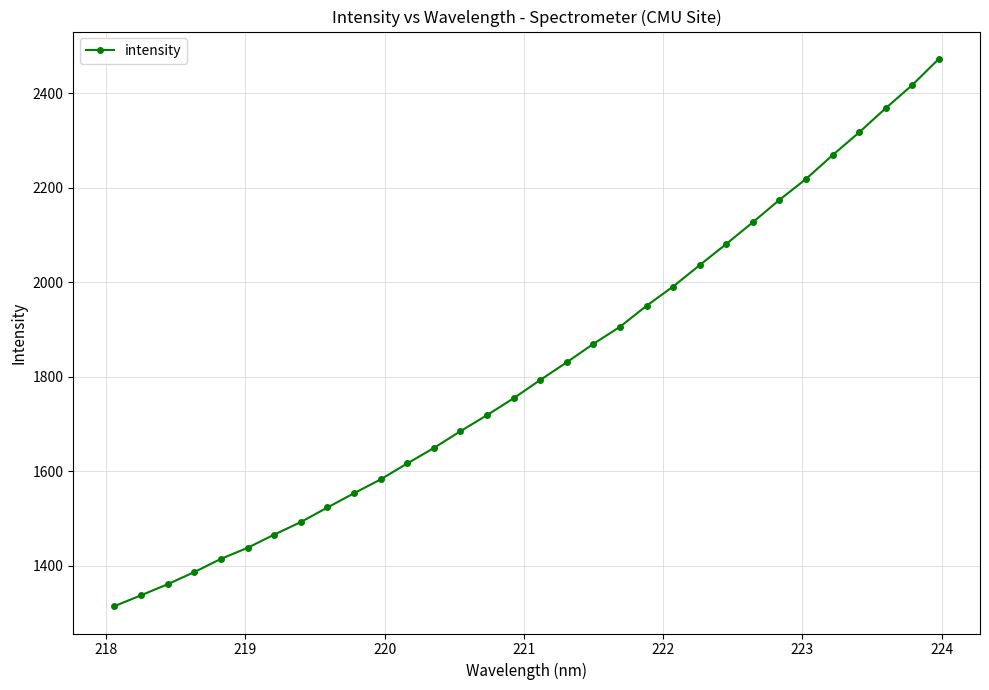

What is the difference between the maximum and minimum values?

1157.7